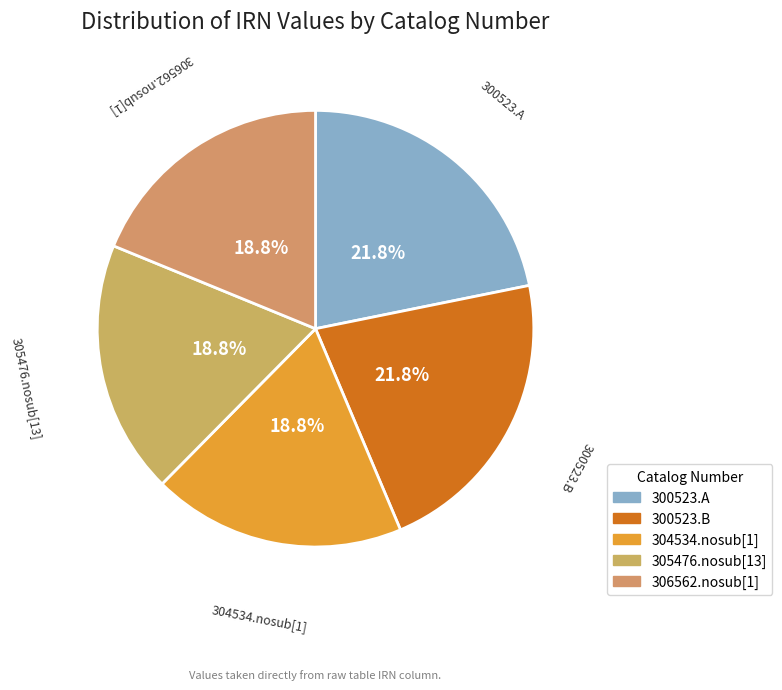

What percentage is the 304534.nosub[1] slice, to the nearest percent?

19%